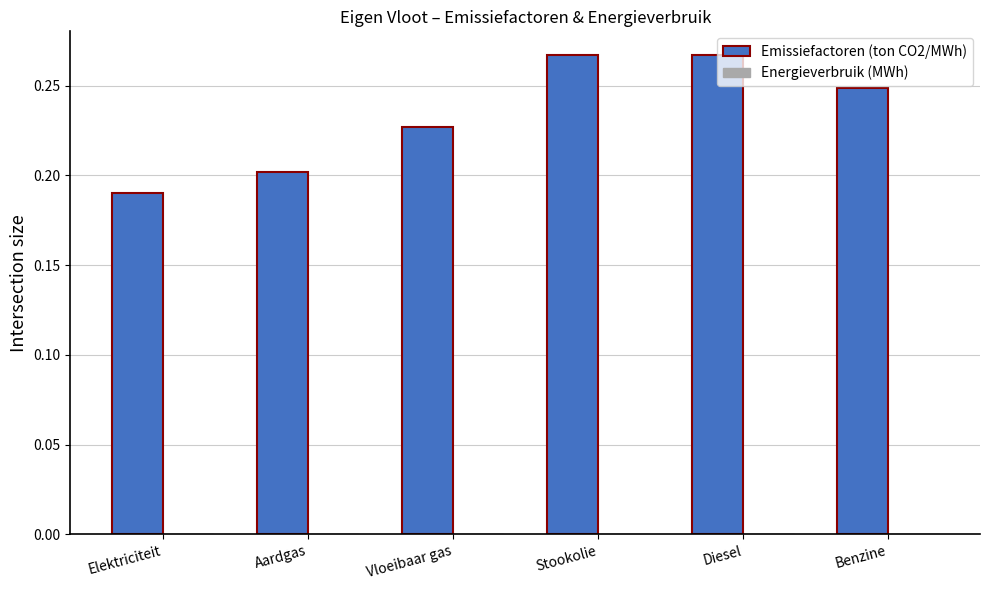

What is the sum of the values at Vloeibaar gas and Elektriciteit?

0.4